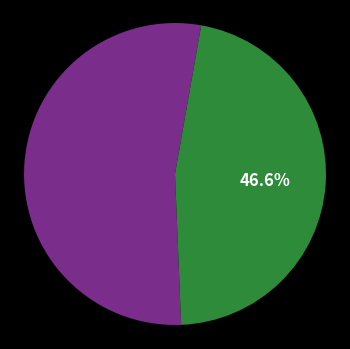

Does any single category account for the majority?

Yes